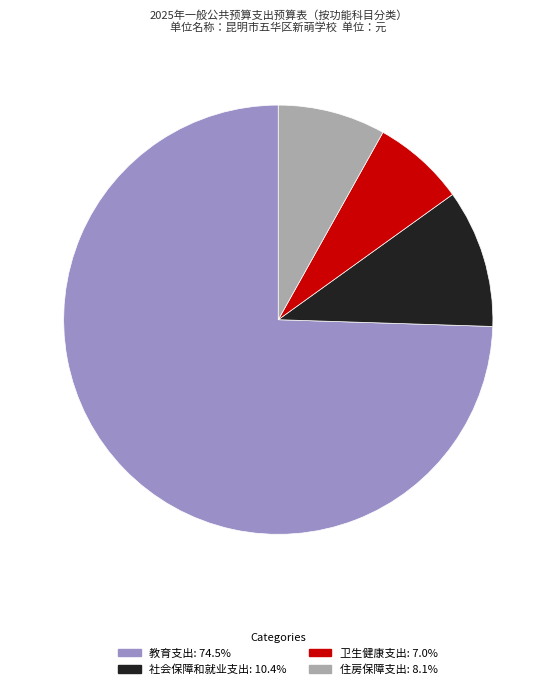

How many slices are in this pie chart?

4